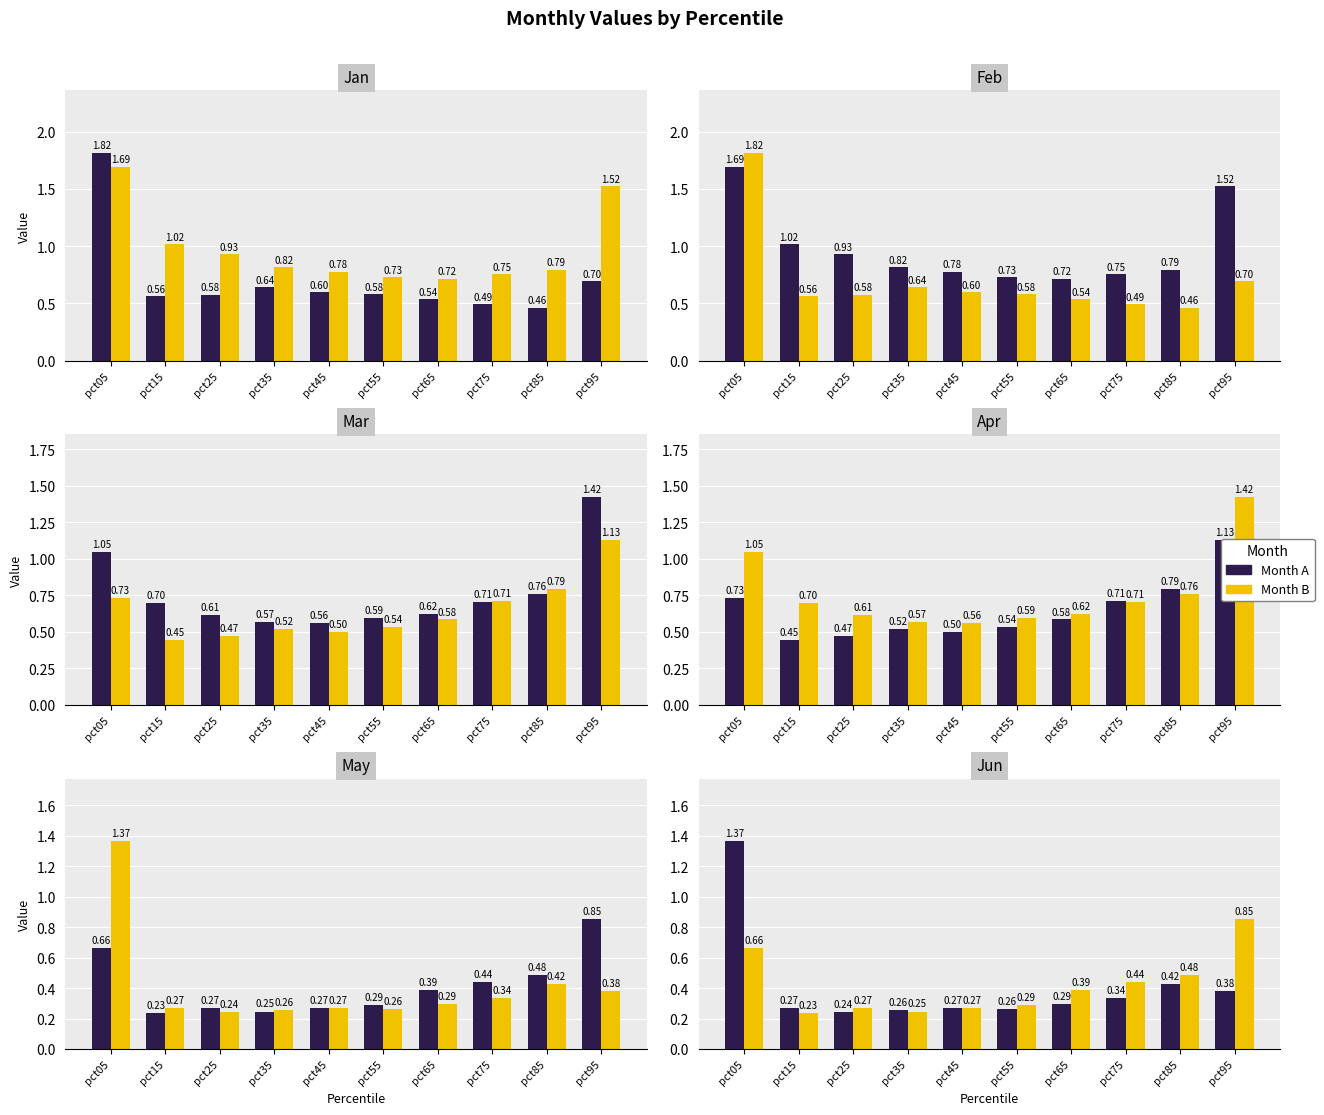

Which series has the largest range (max minus min)?

Jan